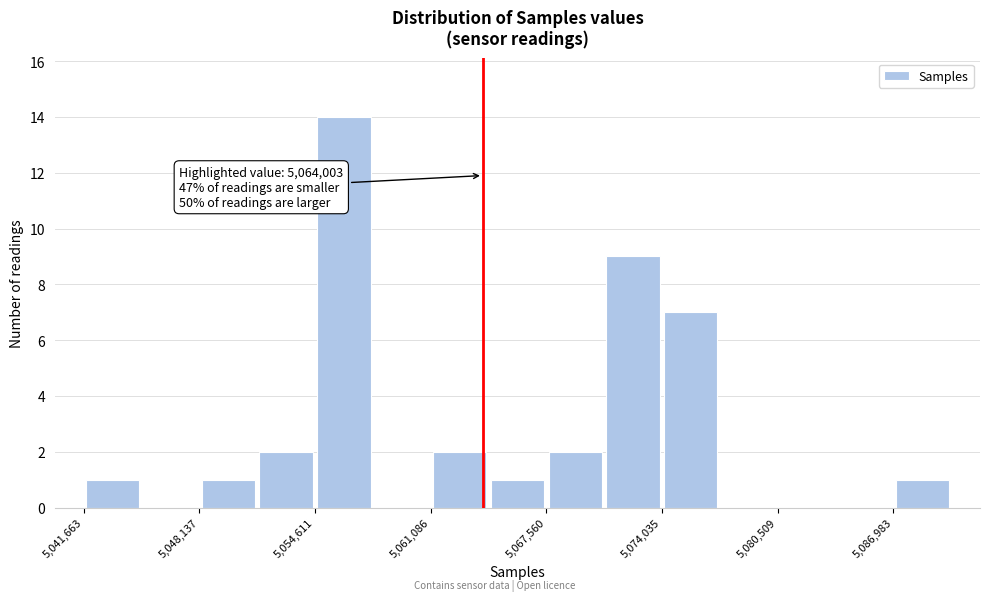

Around what value on the x-axis is the tallest bar? Give the approximate position of its centre, as read against the axis.

5056000